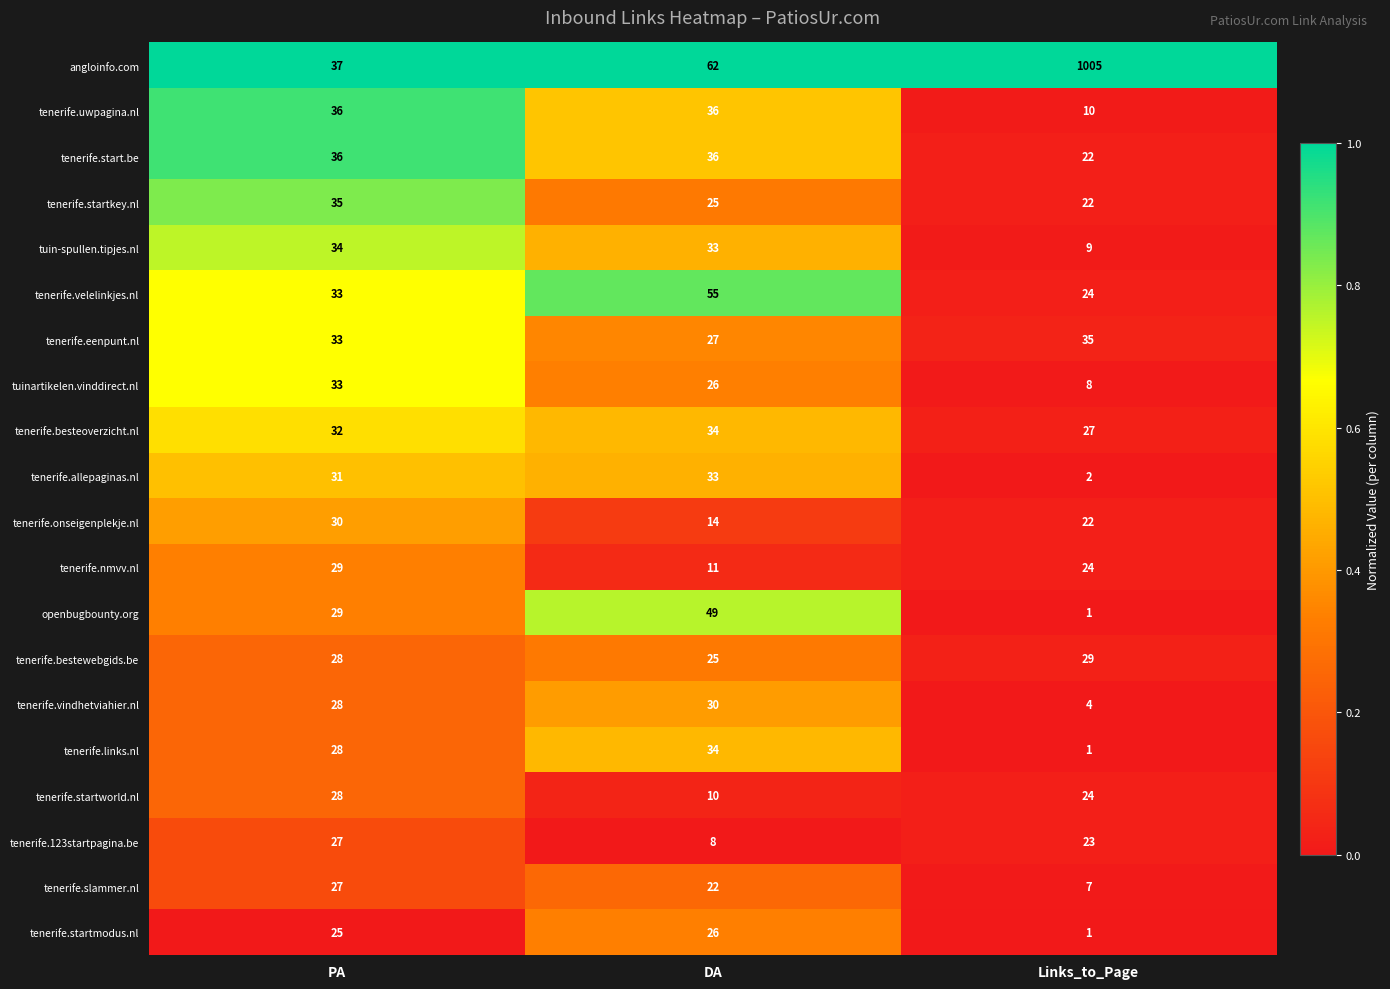

Where is tenerife.123startpagina.be nearest to the value 17?

Links_to_Page